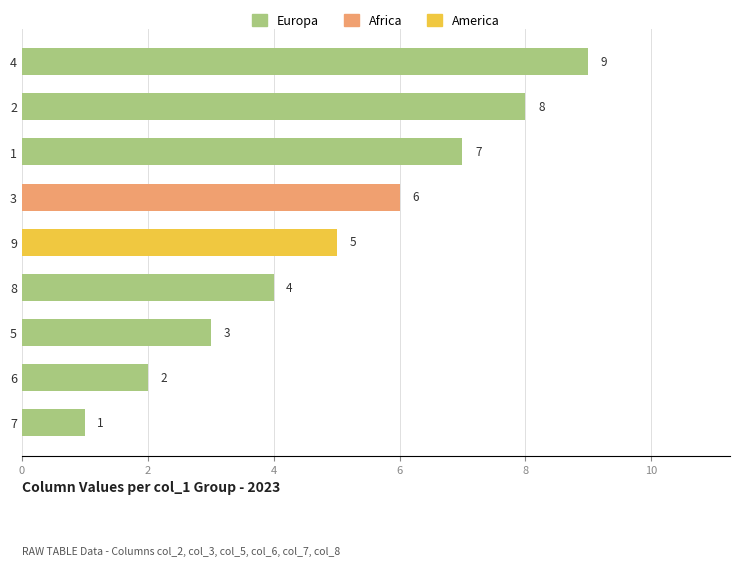

What is the difference between the maximum and minimum values?

8